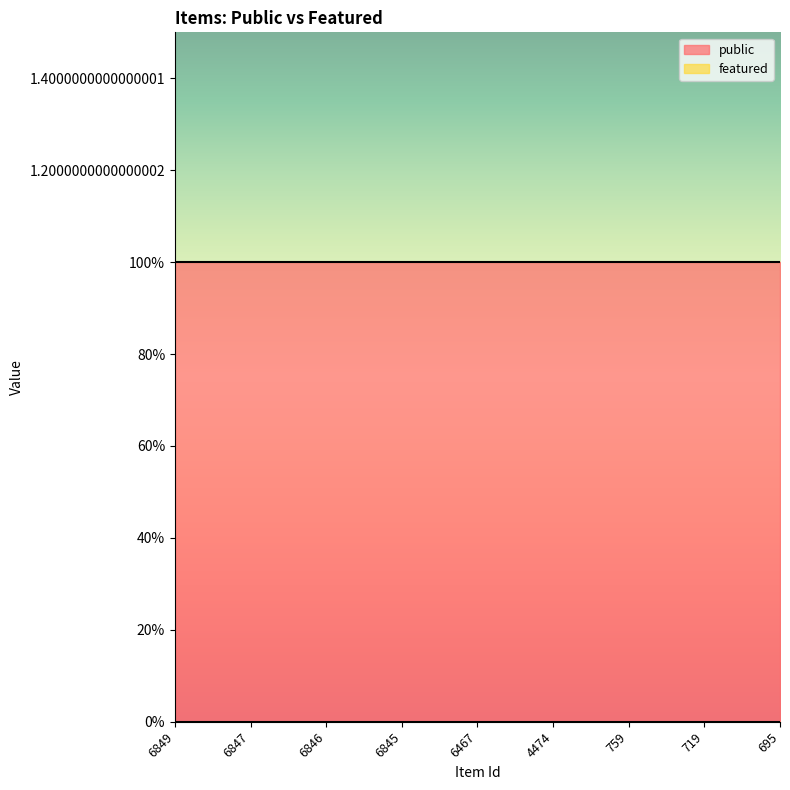

Reading left to right, extract all data points from this chart.

public: 1	1	1	1	1	1	1	1	1
featured: 0	0	0	0	0	0	0	0	0